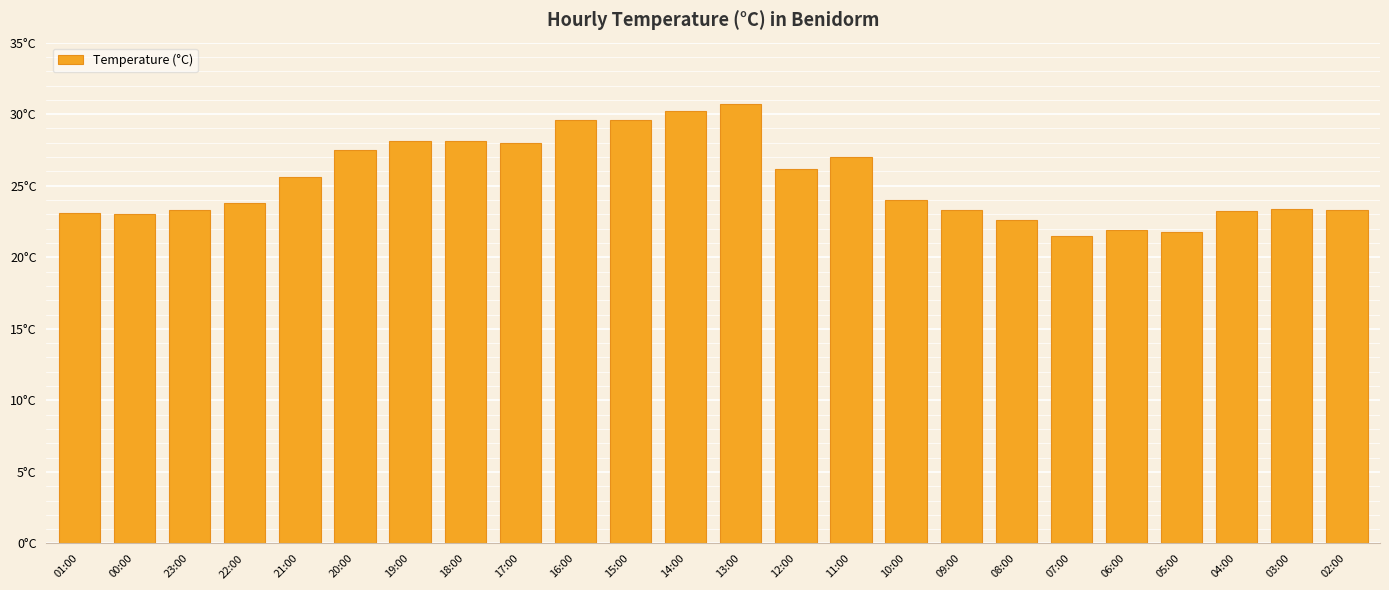

Are the bars horizontal?

No